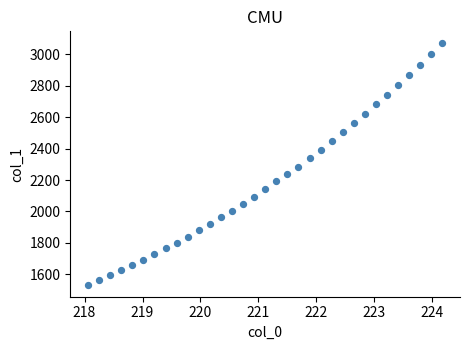

What is the range of Y values (max minus min)?

1536.7